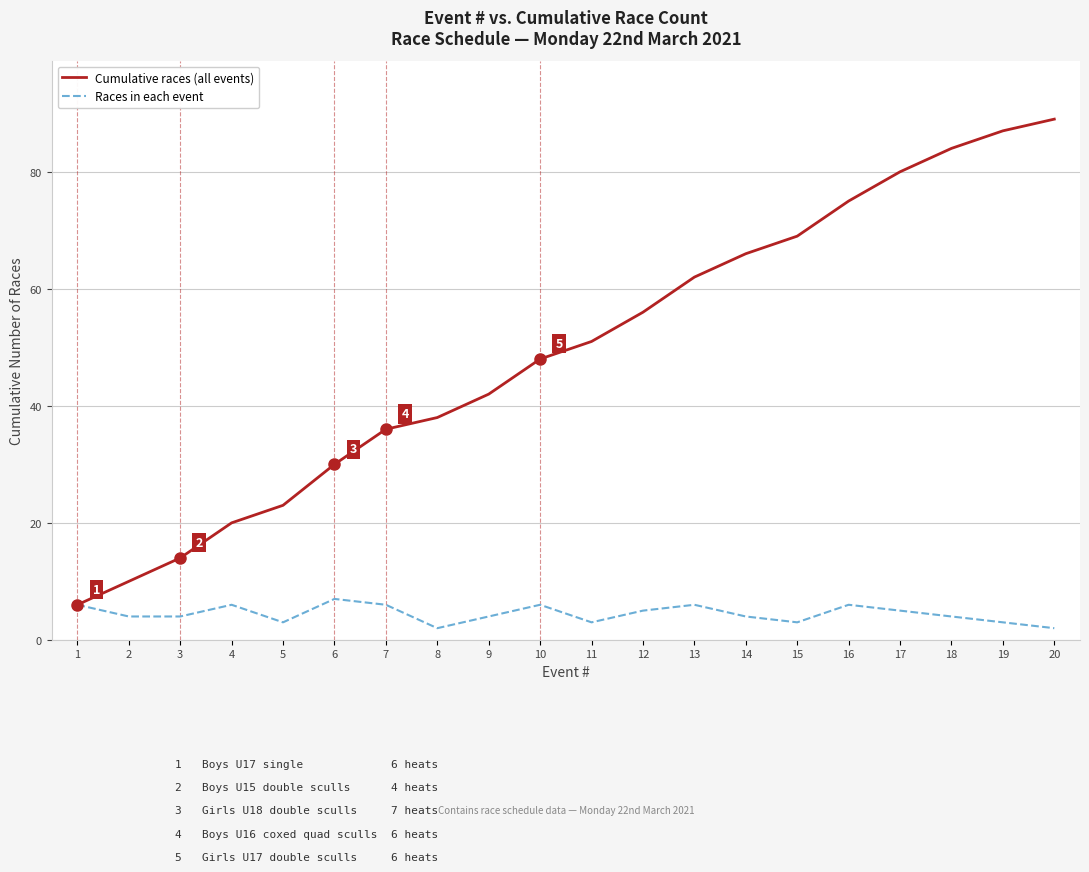

Where is Cumulative races (all events) nearest to the value 47?

10